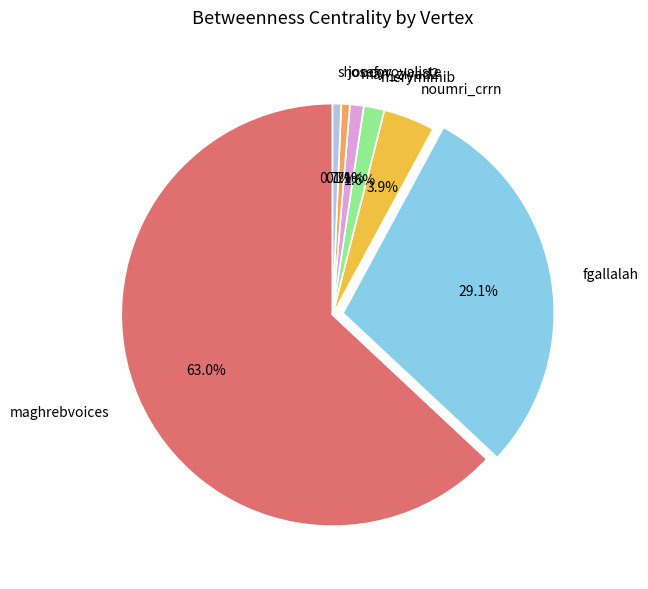

Which category accounts for the majority?

maghrebvoices